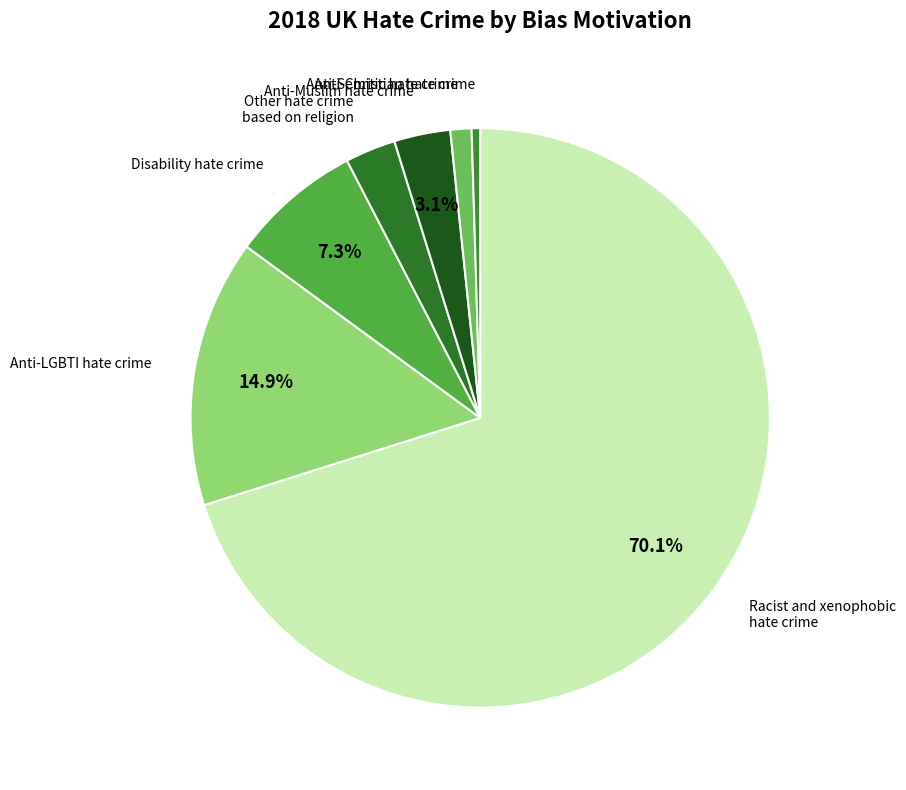

Which category has the smallest portion of the pie?

Anti-Christian hate crime